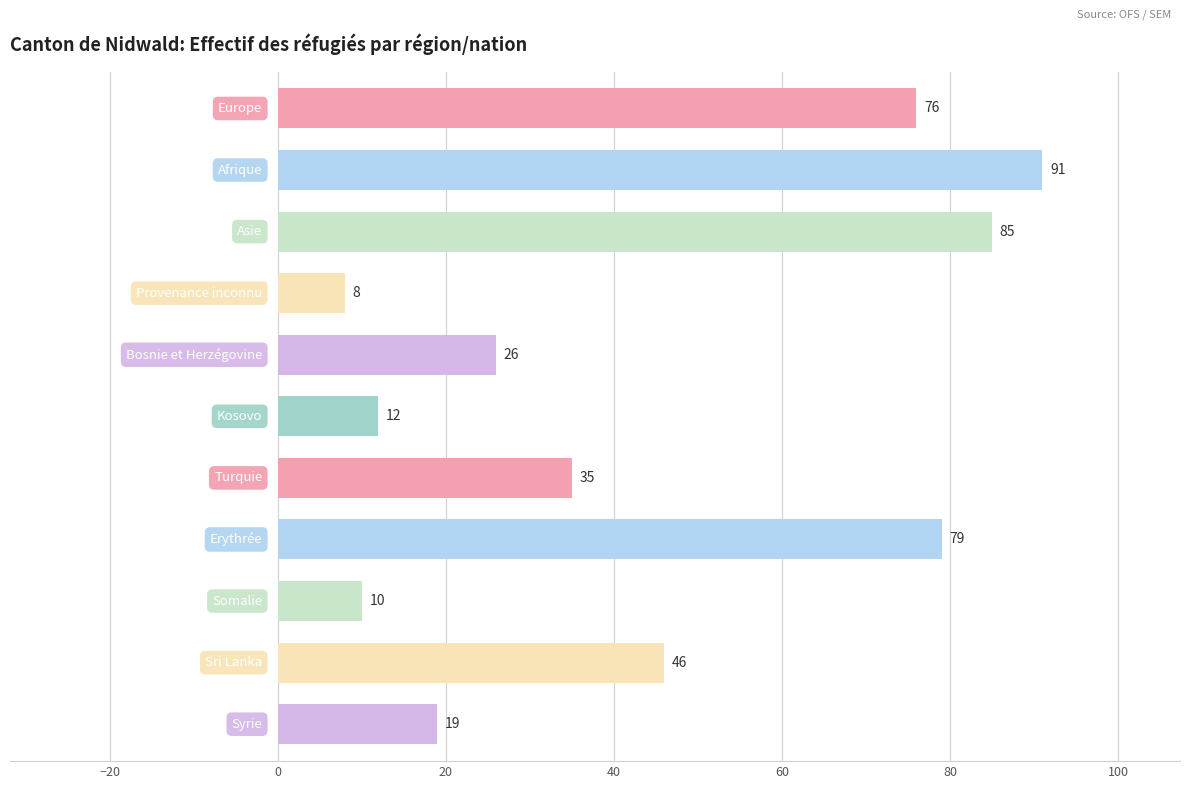

What is the minimum value shown in the chart?

8